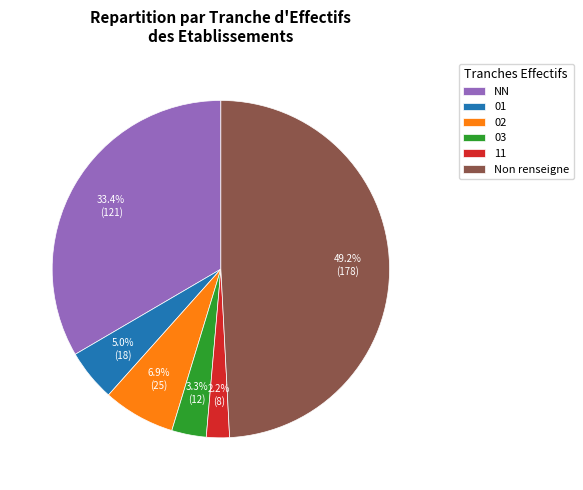

Count the number of slices in the pie.

6